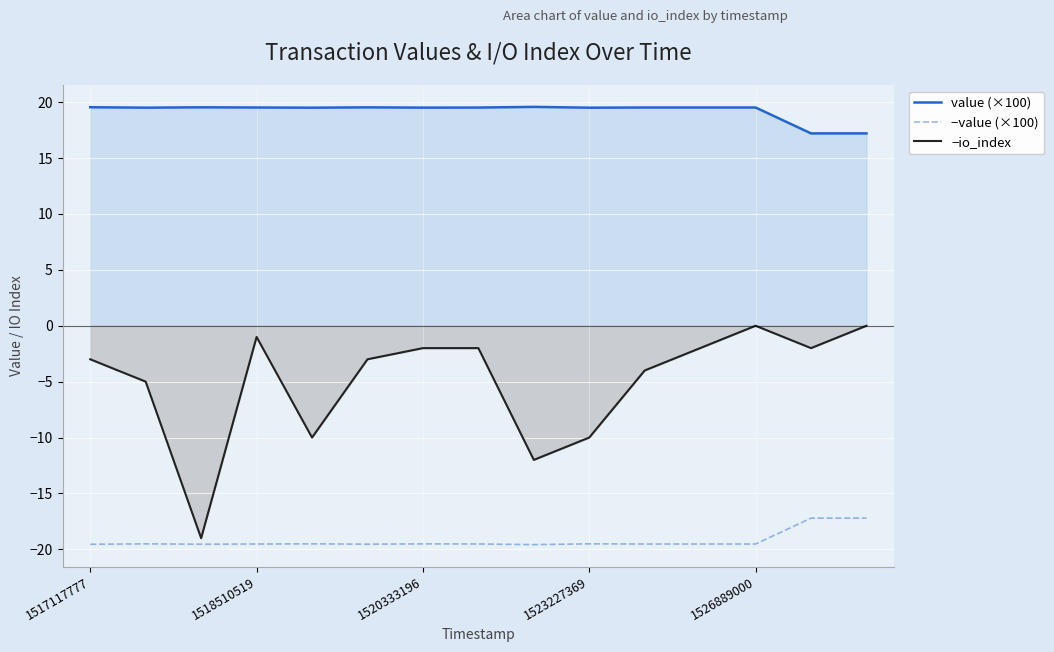

At 7, list the series in order from smallest to largest.

−value (×100), −io_index, value (×100)